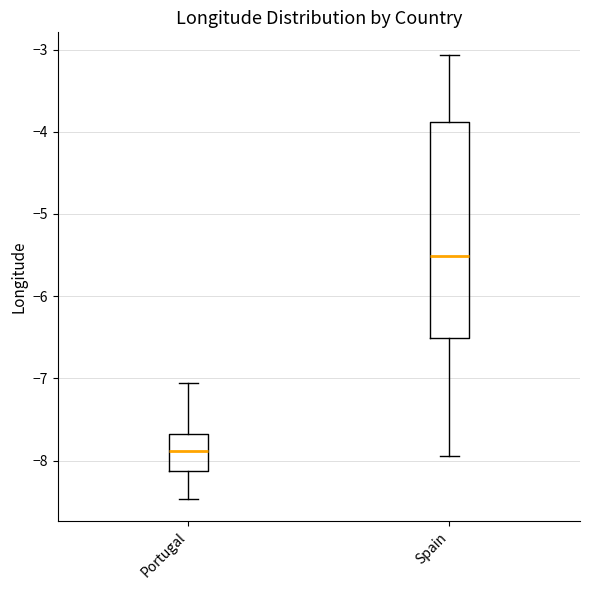

Reading left to right, read every box against the y-axis: the position of its median line, the range the box covers, and the ends of its whiskers. The values are not printed on the chart, so give them approximately, as read against the axis.

Portugal: median -7.9, box -8.1 to -7.7, whiskers -8.5 to -7.1
Spain: median -5.5, box -6.5 to -3.9, whiskers -7.9 to -3.1